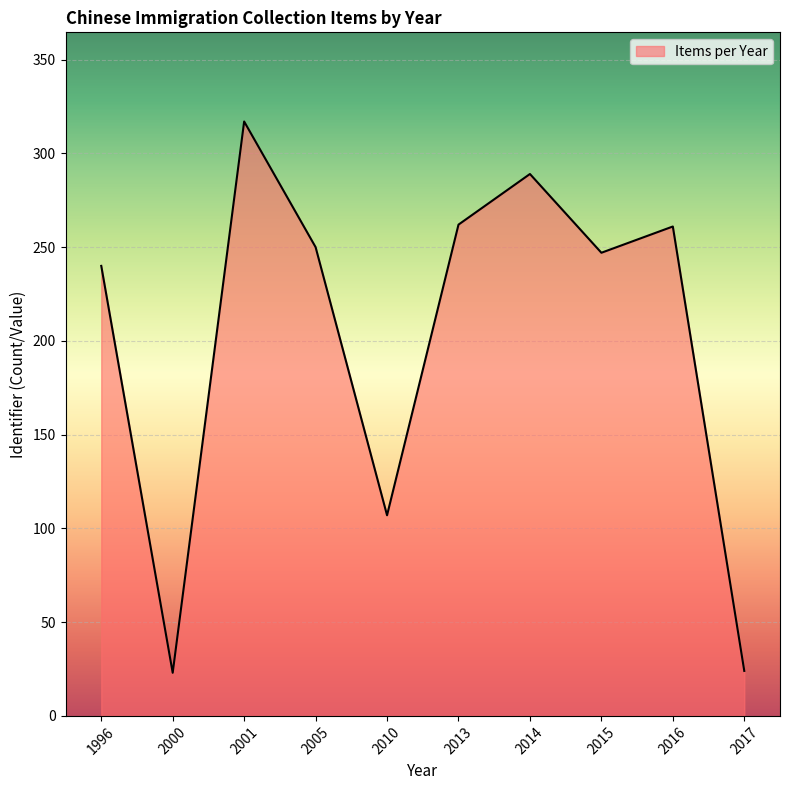

What is the greatest value displayed?

317